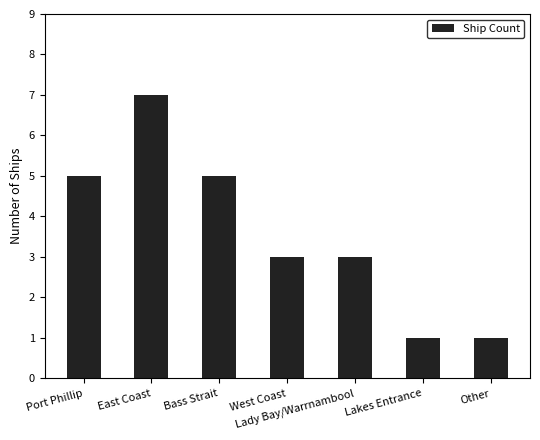

Which category has the highest value across all series?

East Coast